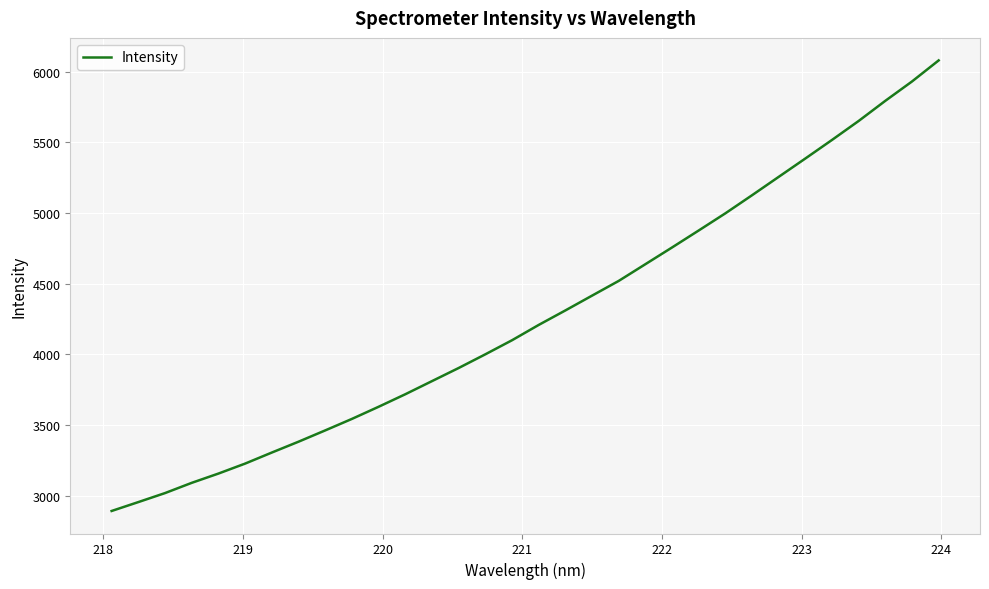

What is the difference between the maximum and minimum values?

3186.6